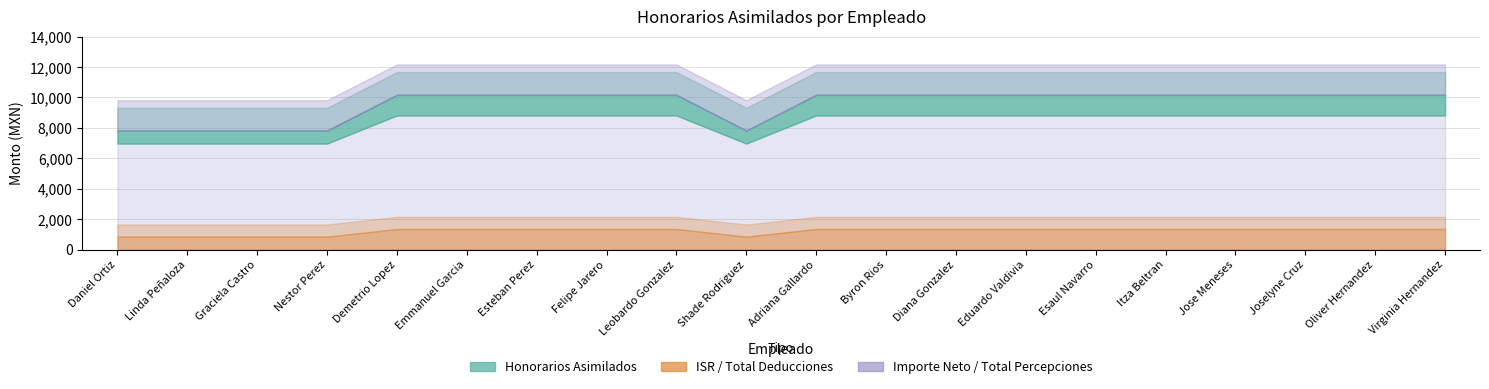

True or false: Importe Neto and Total Deducciones cross at least once.

False